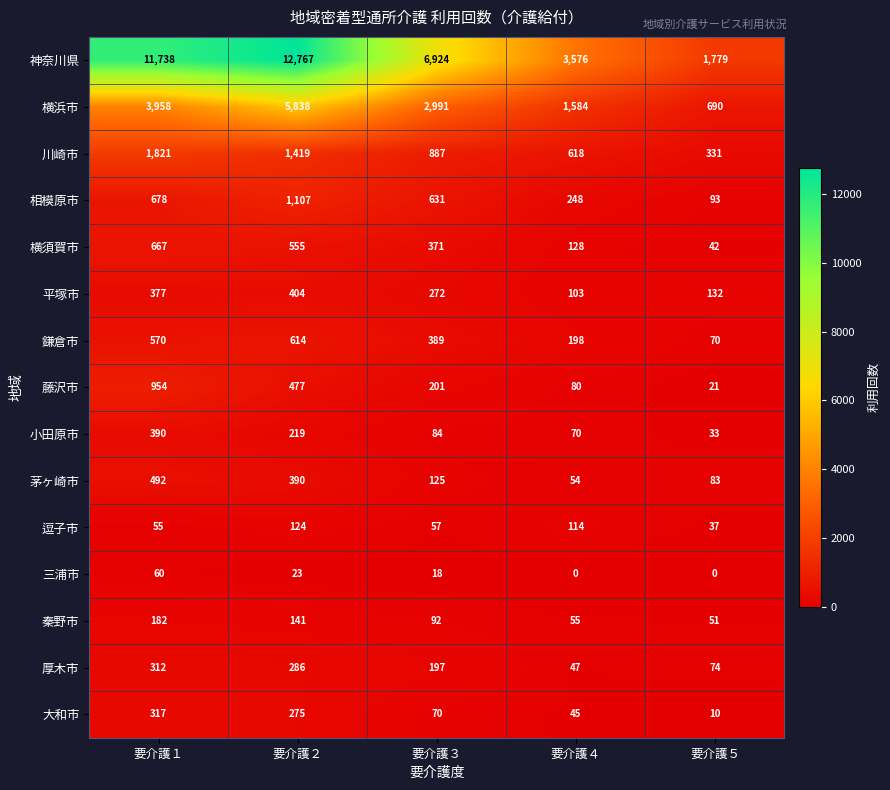

Is it true that 藤沢市 equals 400 at 要介護１?

False